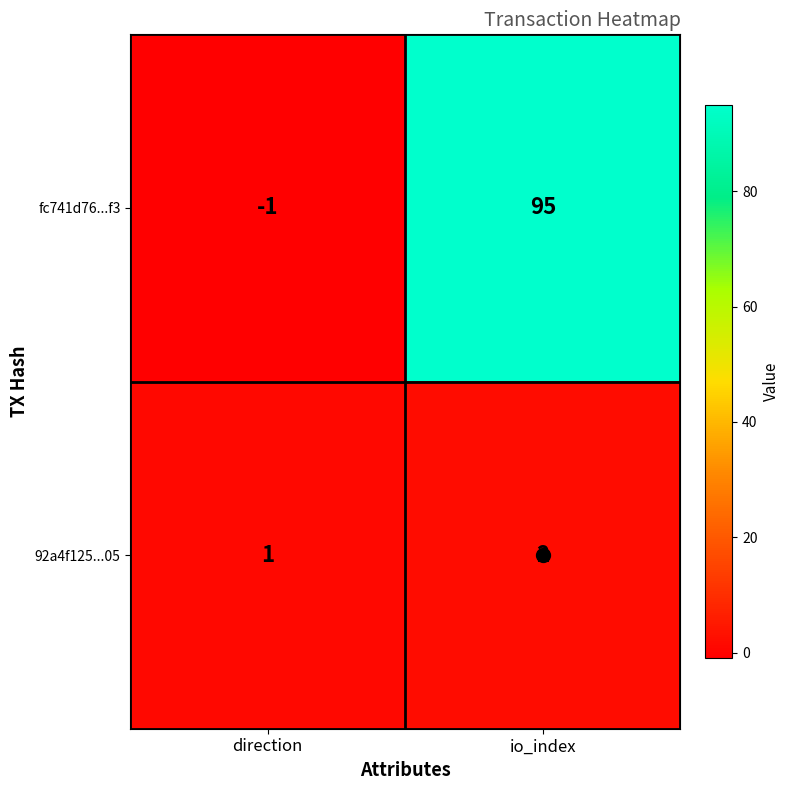

Which series changed the most between direction and io_index?

fc741d76...f3